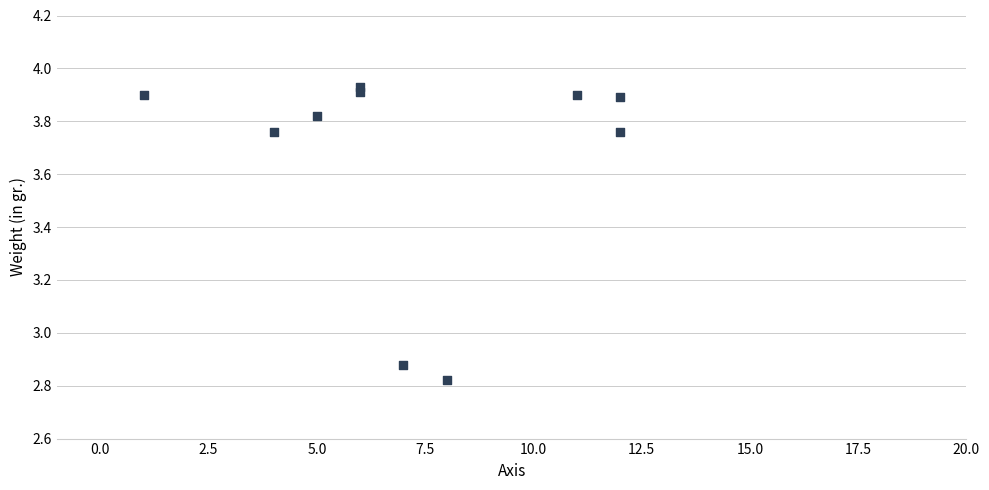

What is the average X value?

7.2